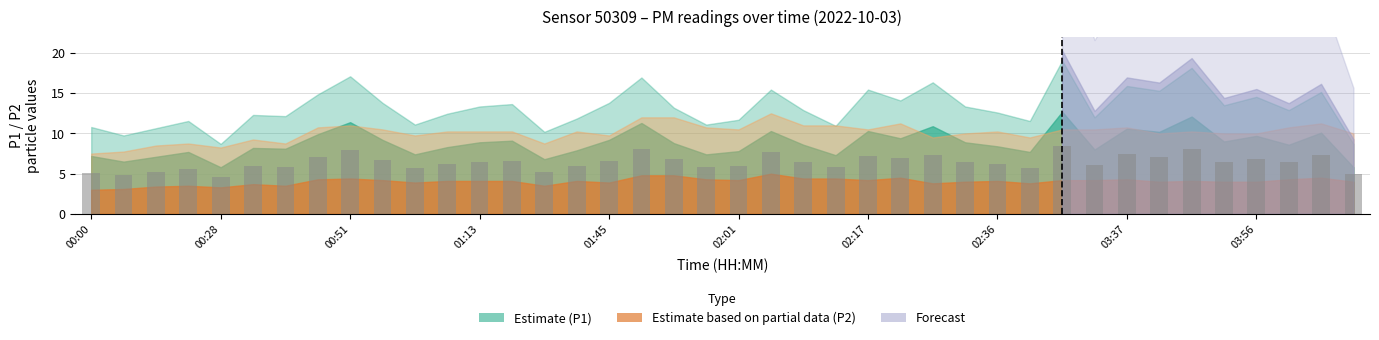

What is the value of the 9th bar from the left?

7.9